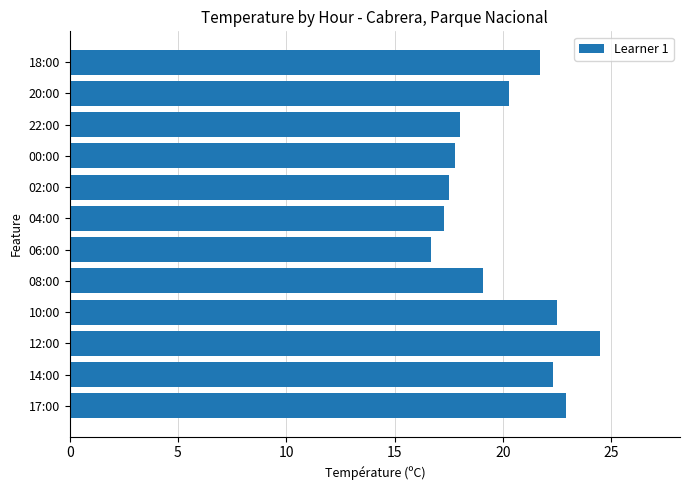

True or false: the data shows 10.9 at 06:00.

False